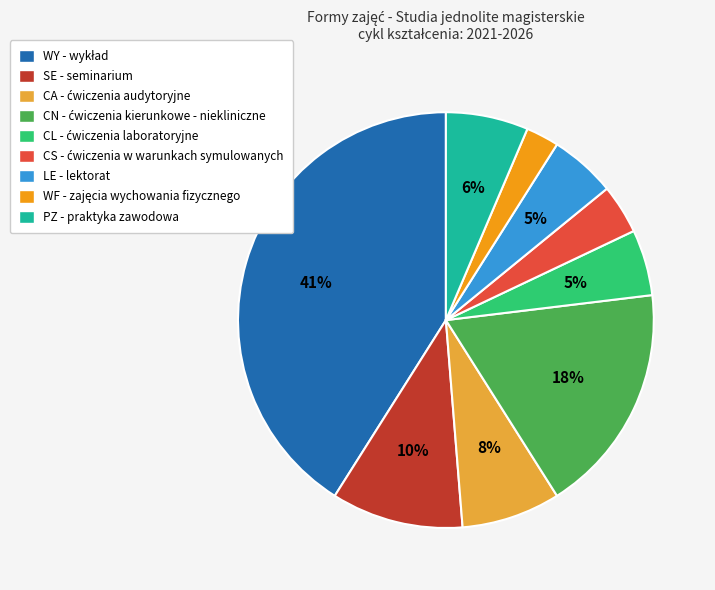

Does any single category account for the majority?

No